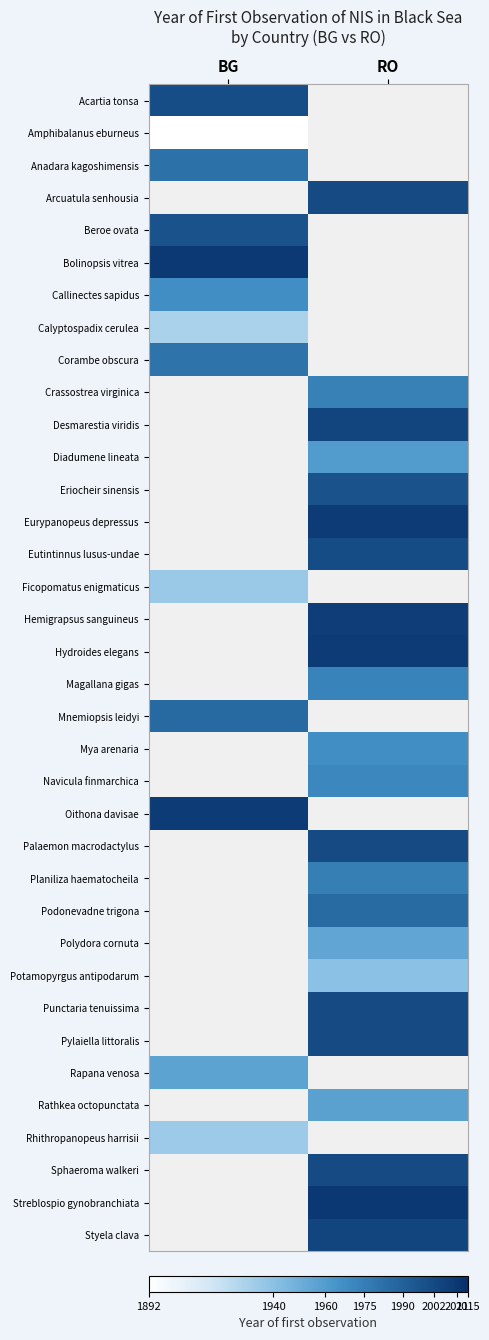

Which category has the lowest value in the Oithona davisae series?

BG